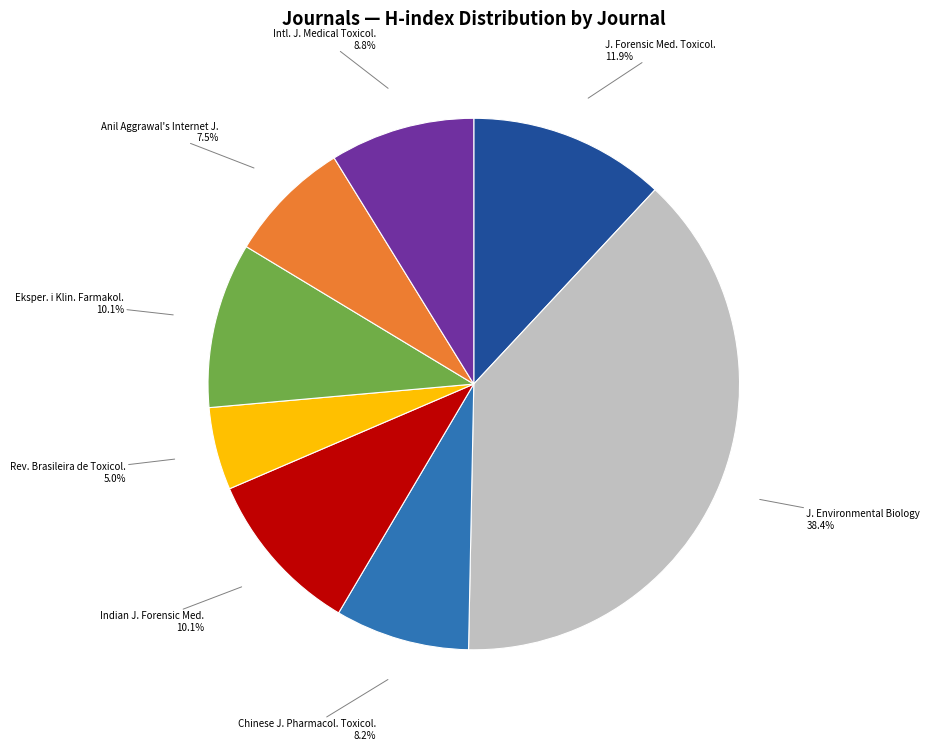

Which has a higher value, Intl. J. Medical Toxicol. or J. Forensic Med. Toxicol.?

J. Forensic Med. Toxicol.